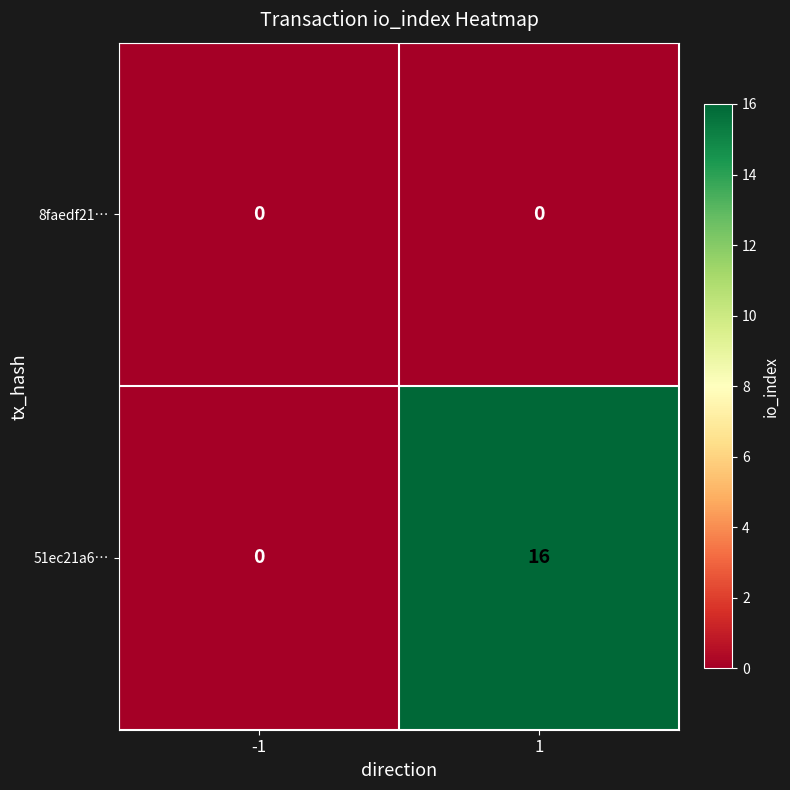

Which series has the widest spread of values?

51ec21a6…